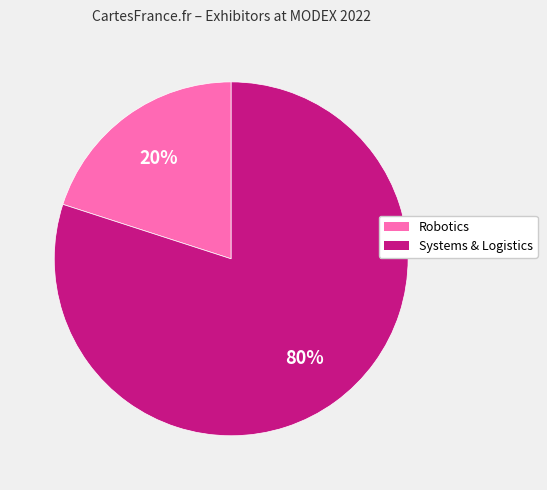

Is there any slice that represents more than half of the pie?

Yes